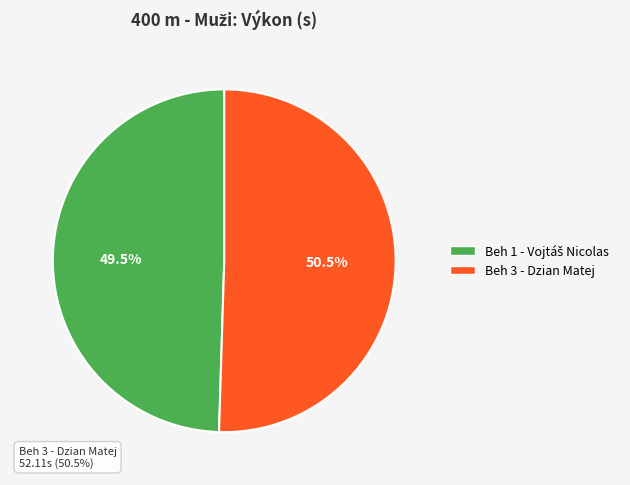

Which category has the smallest portion of the pie?

Beh 1 - Vojtáš Nicolas